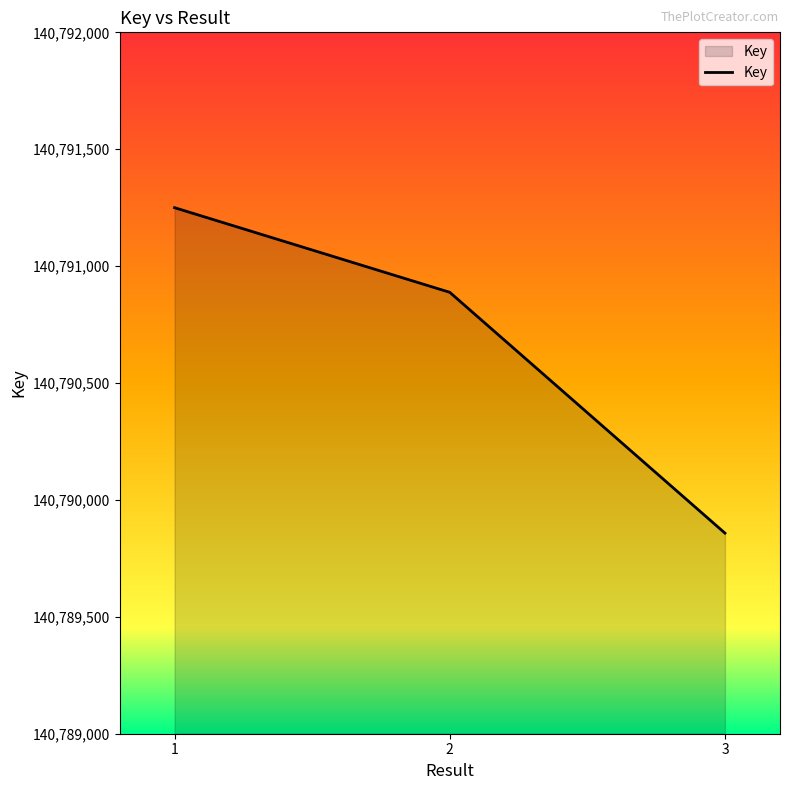

What is the smallest value displayed?

140789858